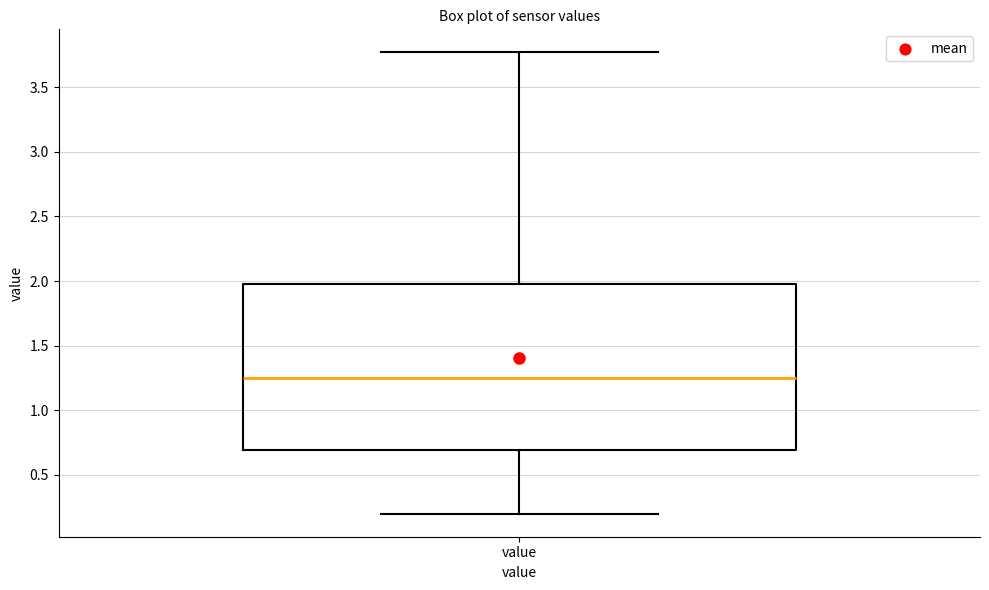

Where is the lower edge of the box for value on the y-axis? The values are not printed on the chart, so give them approximately, as read against the axis.

0.70